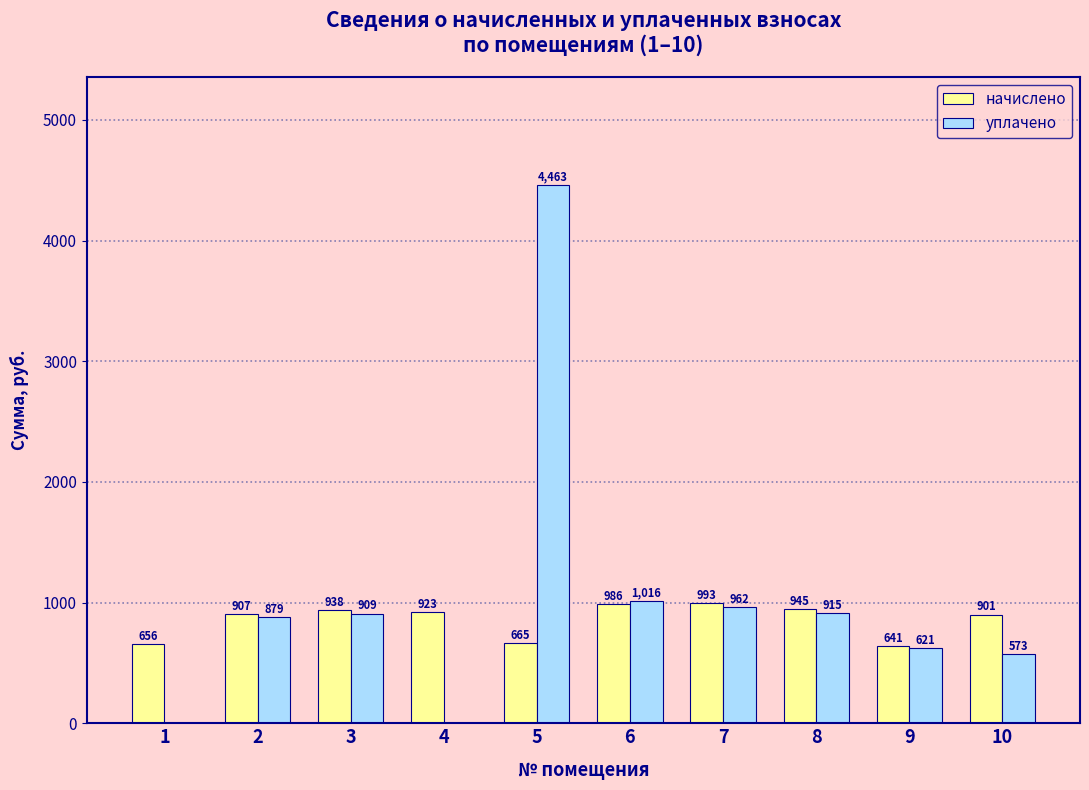

Which series has the largest total across all categories?

уплачено